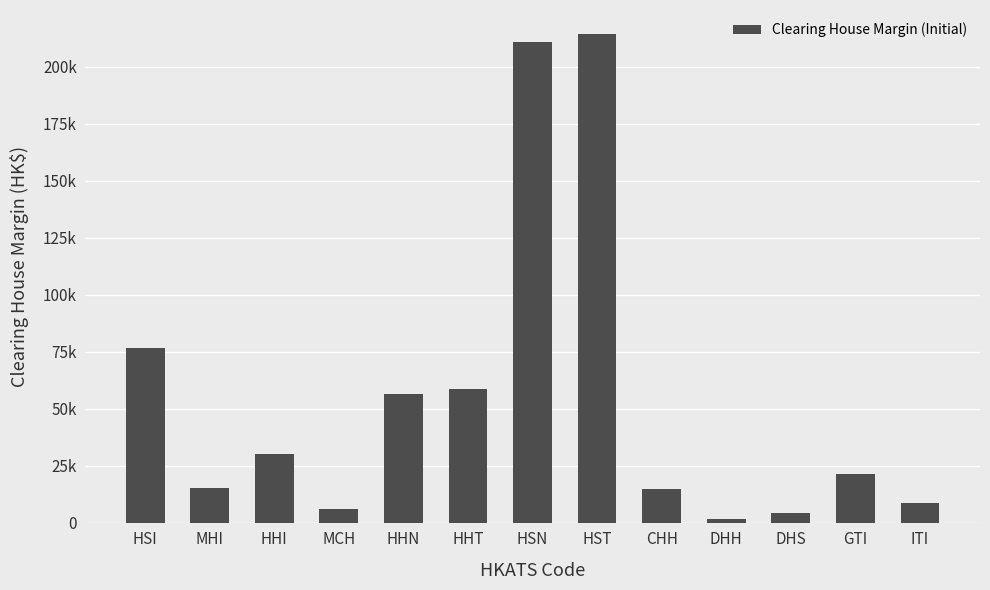

Does the chart contain any negative values?

No